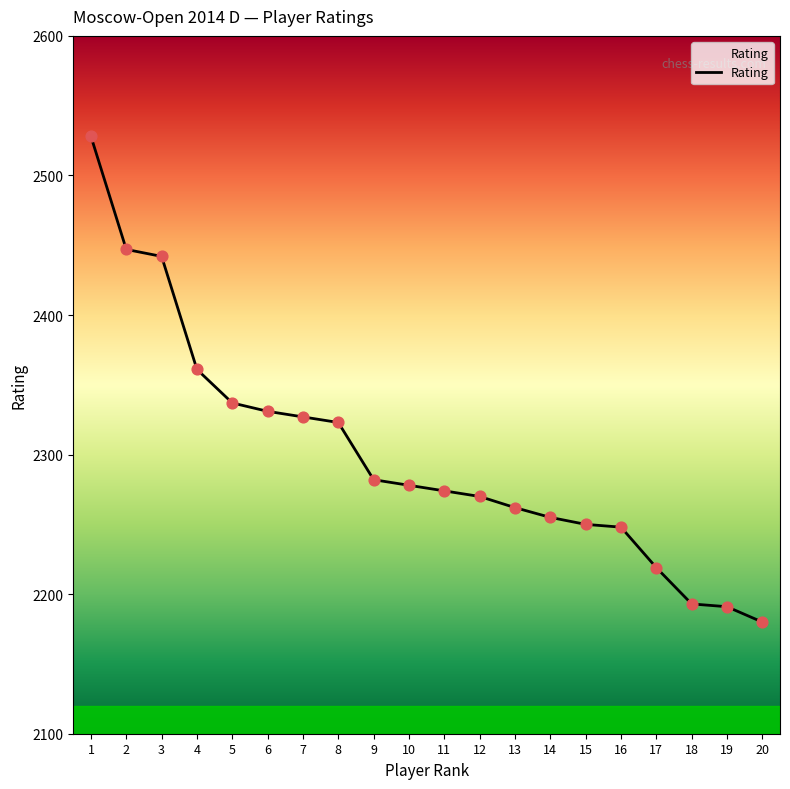

Which has a higher value, 15 or 17?

15